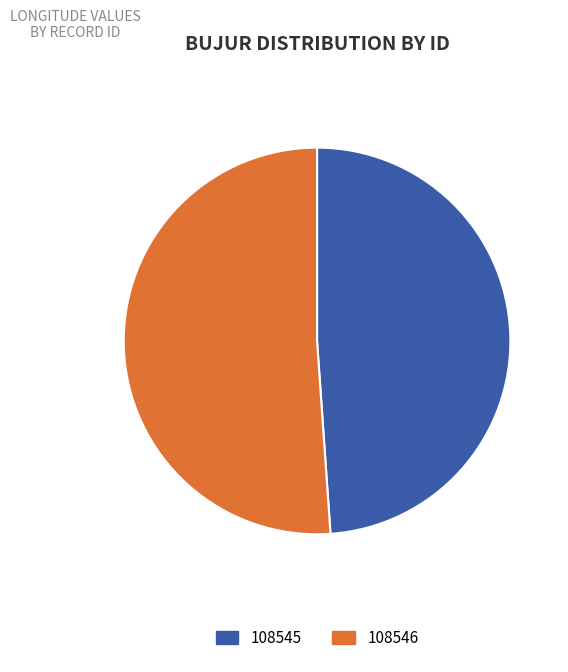

What is the largest slice in the pie chart?

108546